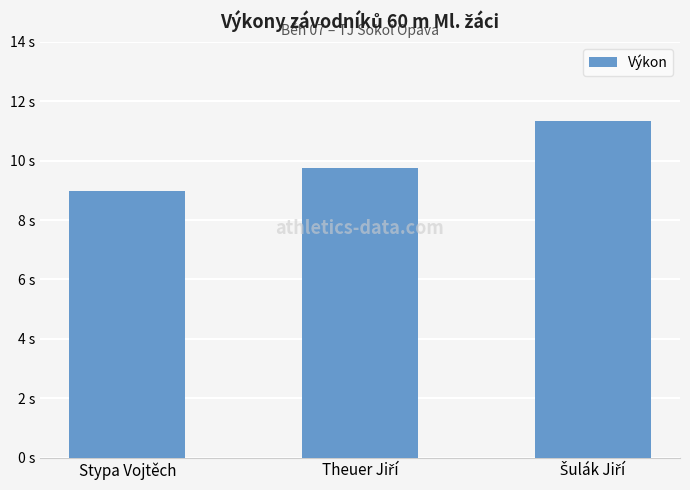

What is the value of the 2nd bar from the left?

9.8